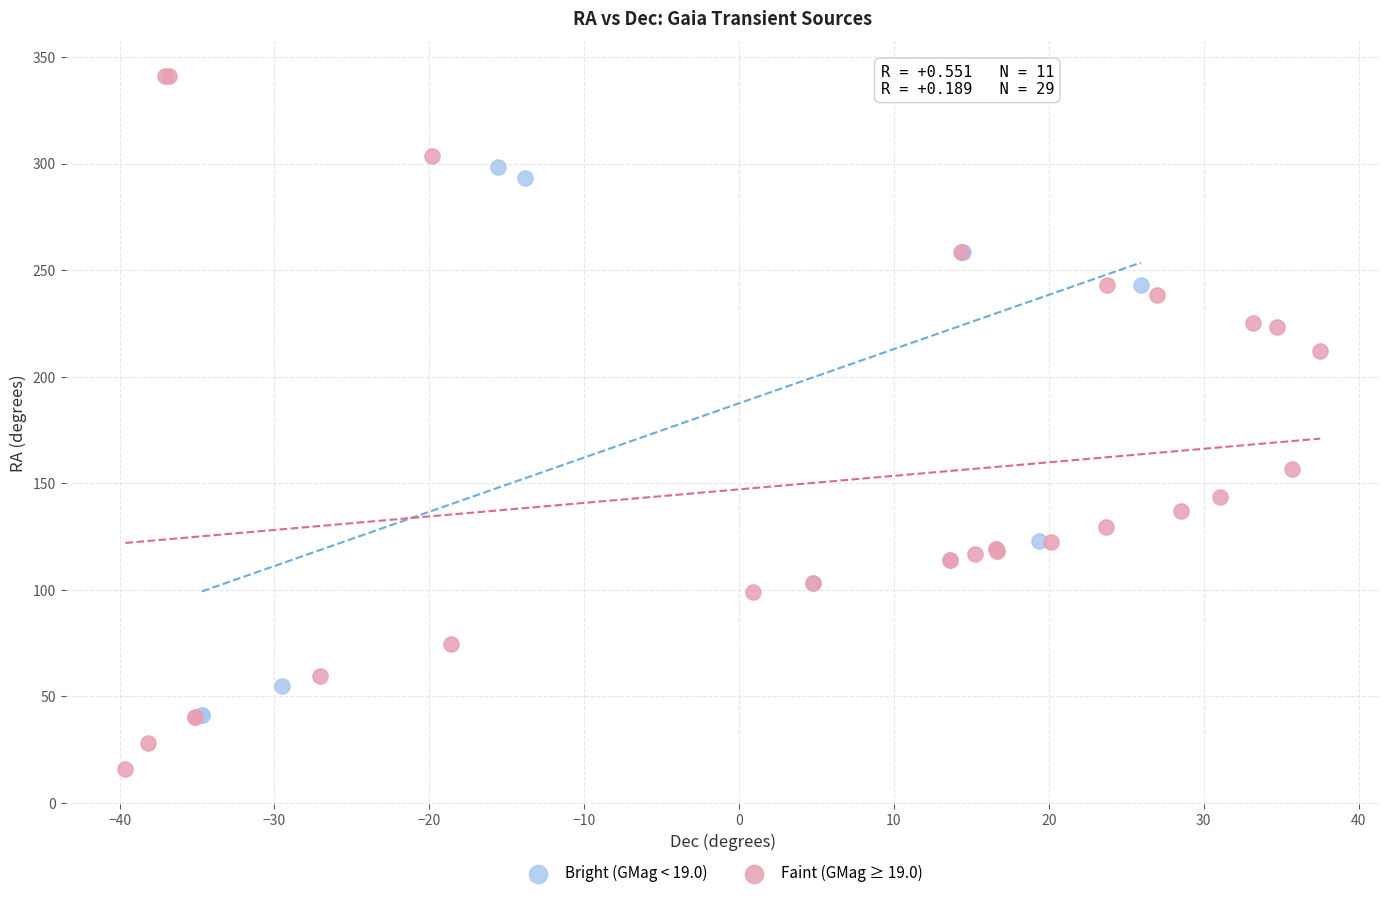

Which series contains the highest Y value?

Faint (GMag ≥ 19.0)